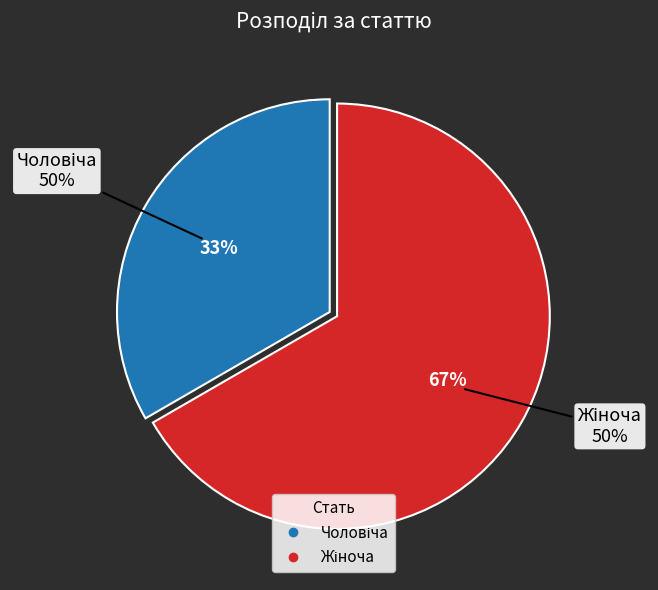

What percentage is NOT represented by Жіноча?

33.3%